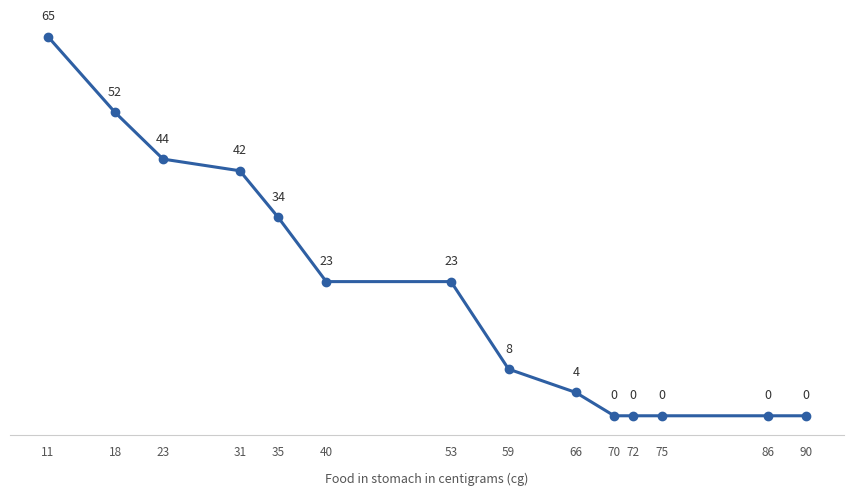

Does the chart display data point markers on the line(s)?

Yes